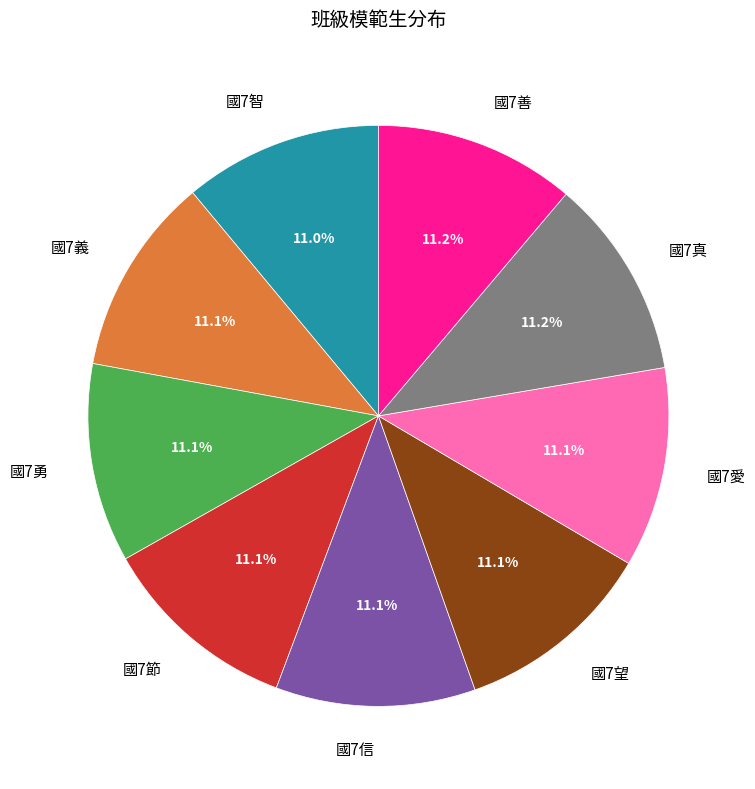

What percentage is the 國7善 slice, to the nearest percent?

11%